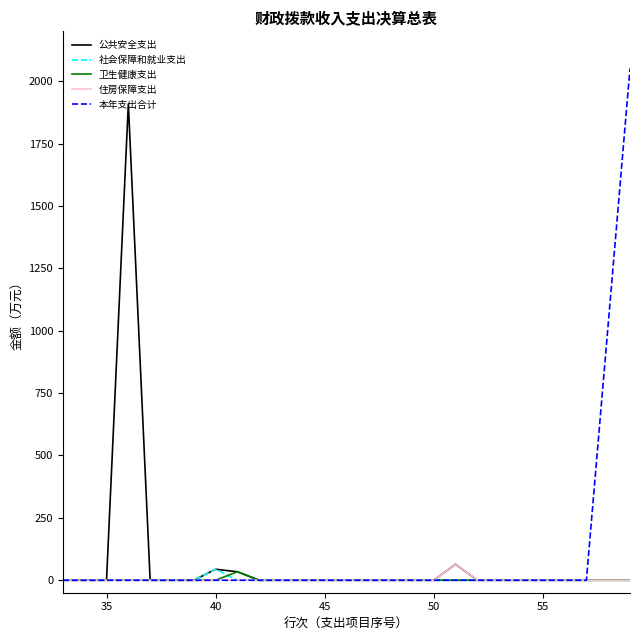

What are all the series names shown in the legend?

公共安全支出, 社会保障和就业支出, 卫生健康支出, 住房保障支出, 本年支出合计